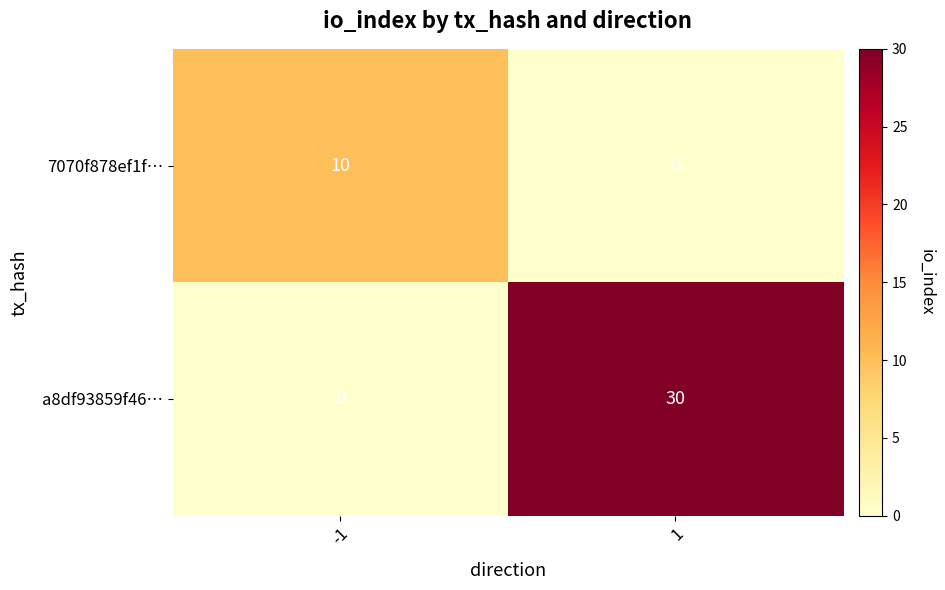

What value does the 7070f878ef1f… series have at -1, to the nearest 10?

10